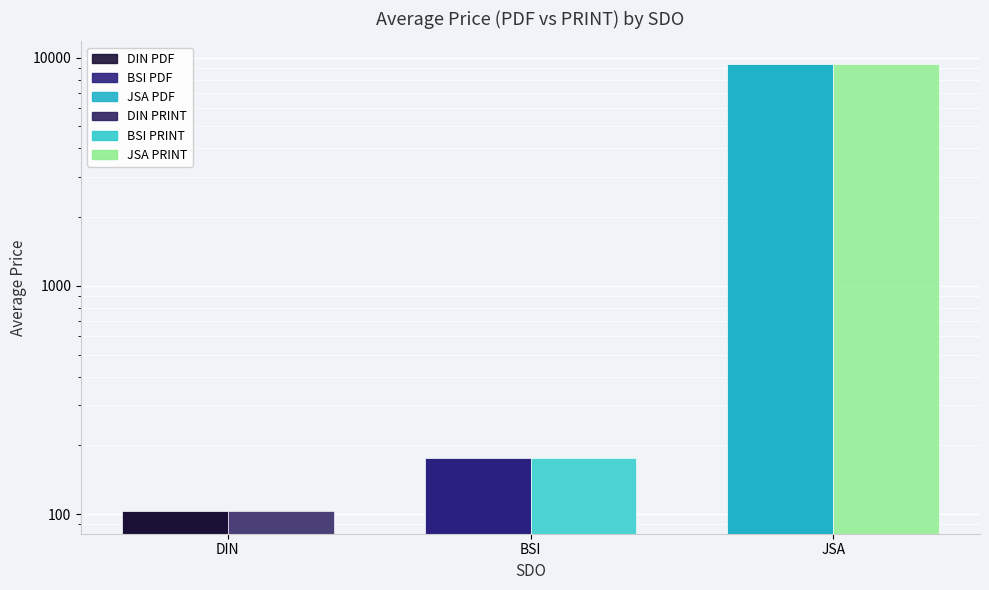

What is the value of the Avg Price (PDF) bar at the 3rd from the left?

9400.0